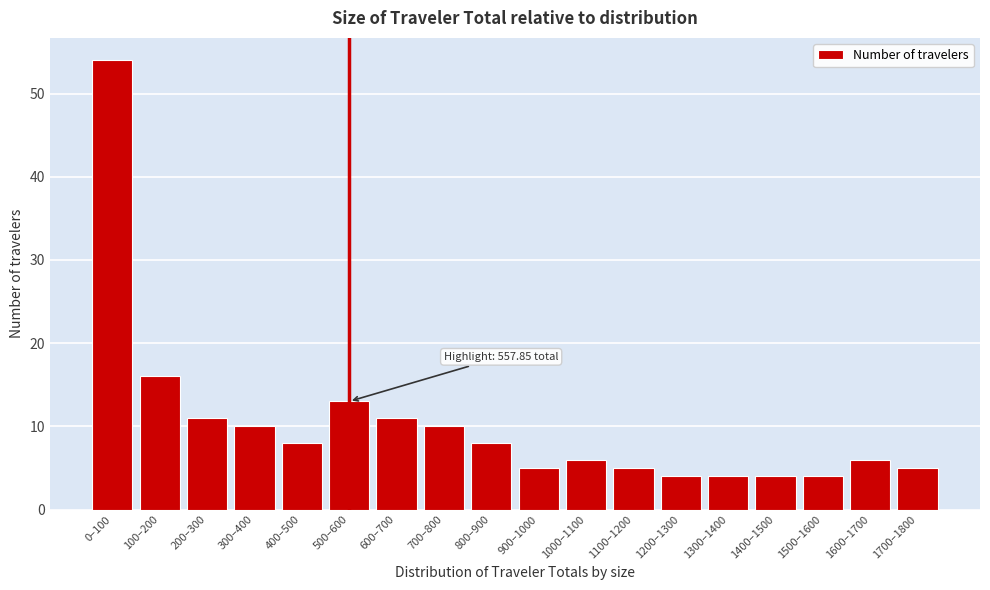

Reading left to right, what are all the values shown in this chart?

0–100=54	100–200=16	200–300=11	300–400=10	400–500=8	500–600=13	600–700=11	700–800=10	800–900=8	900–1000=5	1000–1100=6	1100–1200=5	1200–1300=4	1300–1400=4	1400–1500=4	1500–1600=4	1600–1700=6	1700–1800=5